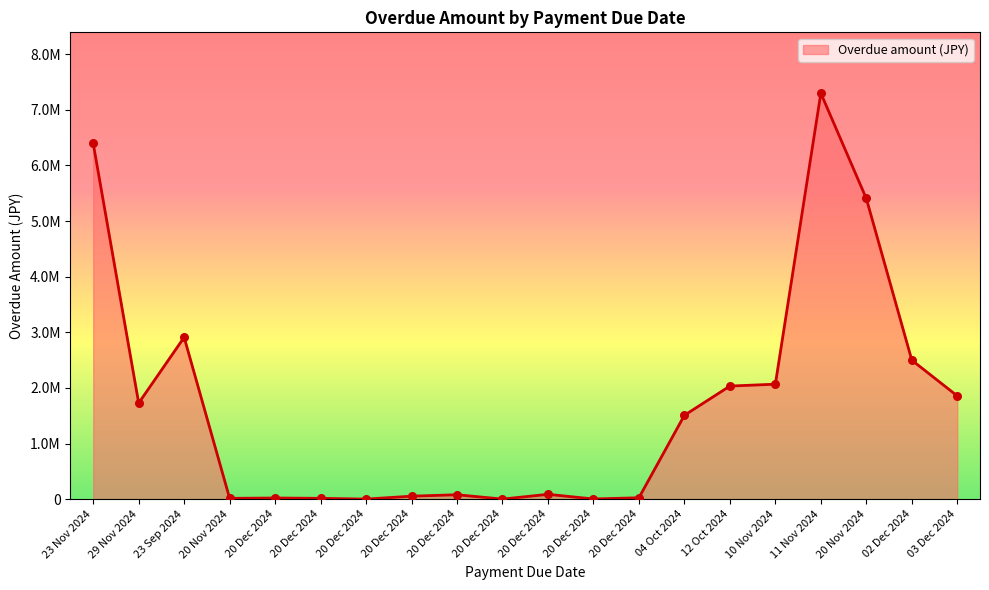

Between 20 Nov 2024 and 20 Dec 2024, which is larger?

20 Dec 2024